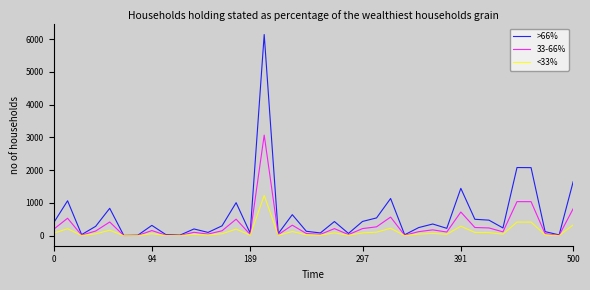

Which series has the widest spread of values?

>66%